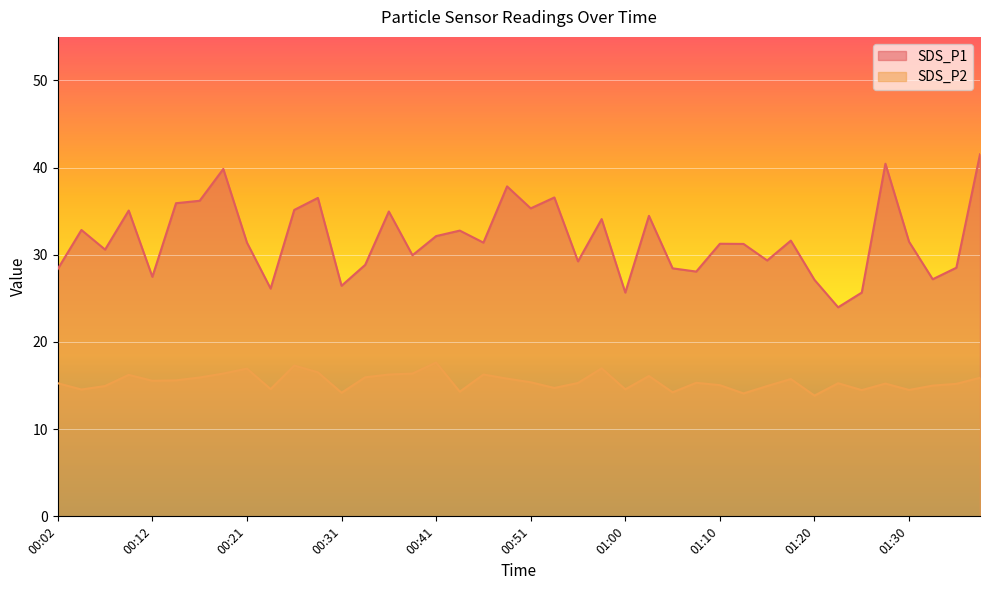

The SDS_P2 series shows 20.3 at 00:04. True or false?

False